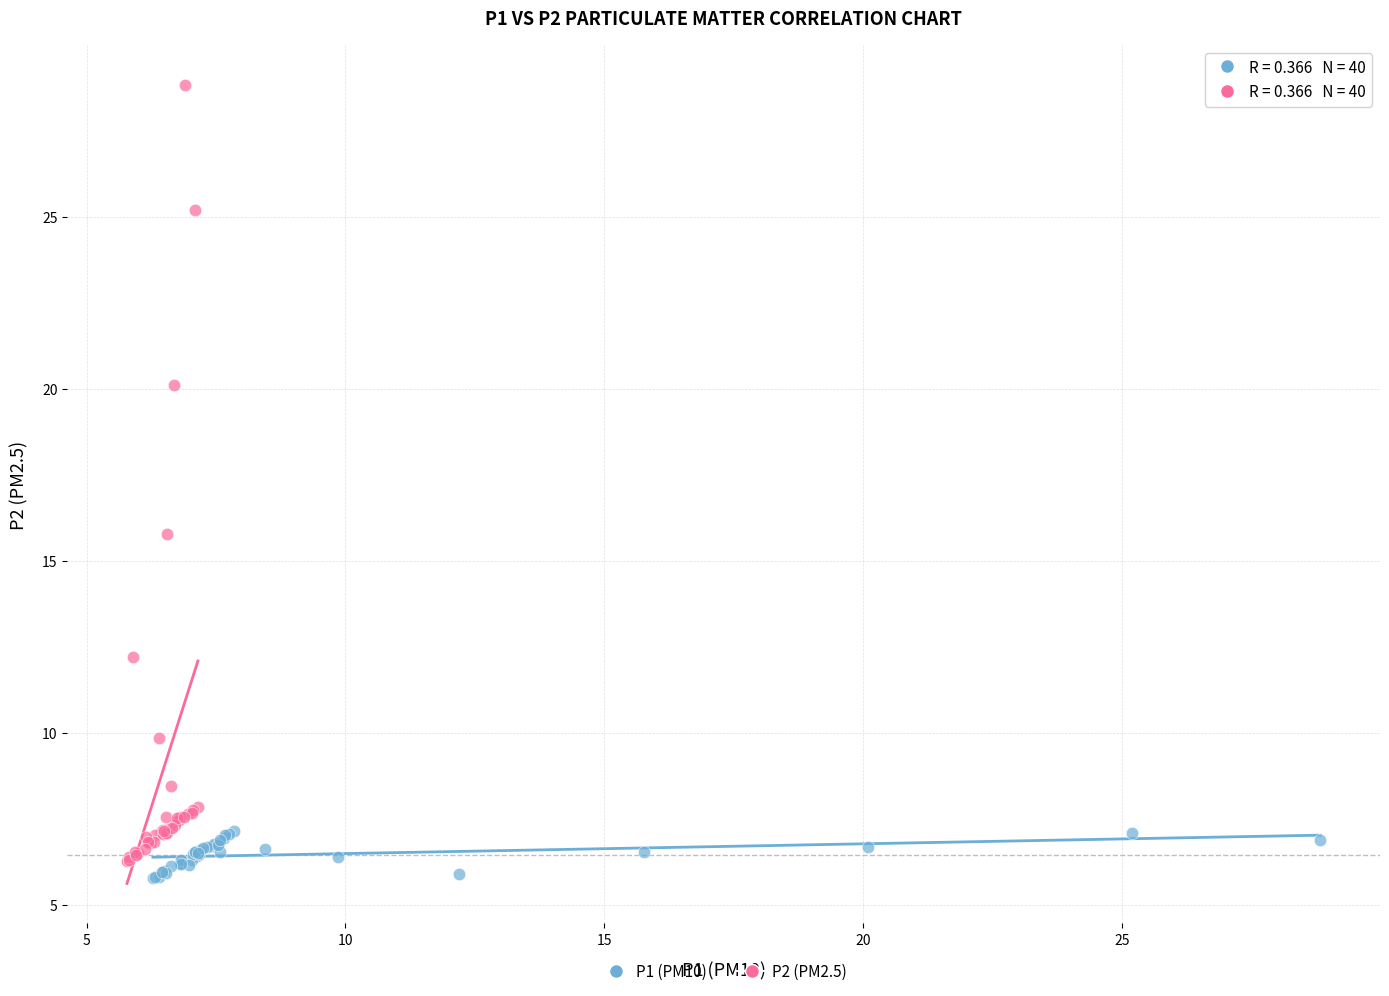

Which series contains the highest Y value?

P2 (PM2.5)